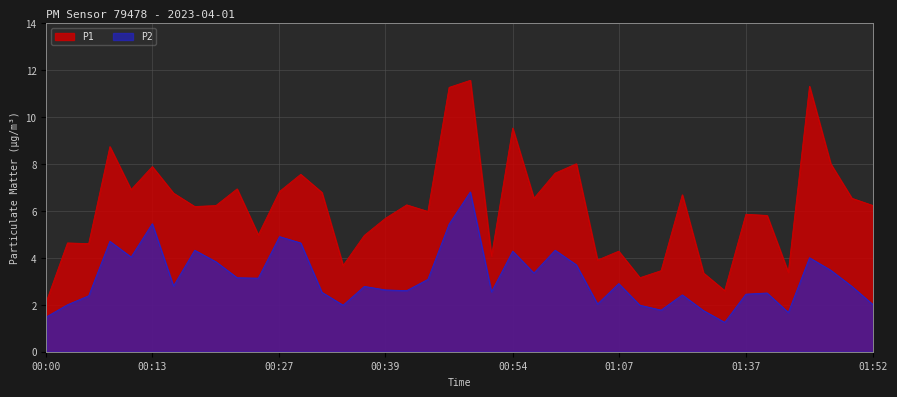

What is the spread (max minus min) of values at 00:22?

3.8